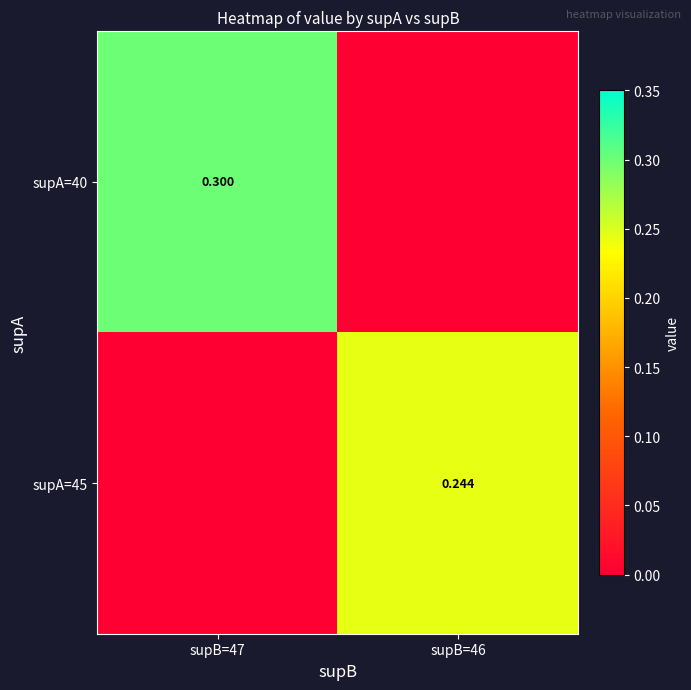

What is the spread (max minus min) of values at supB=47?

0.3